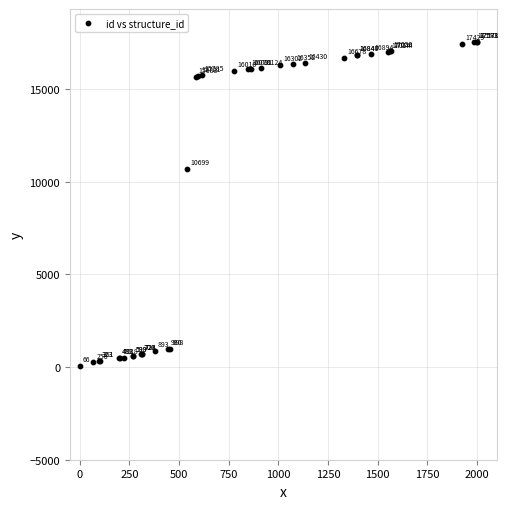

What Y value in the scatter plot is closest to 8819?

10699